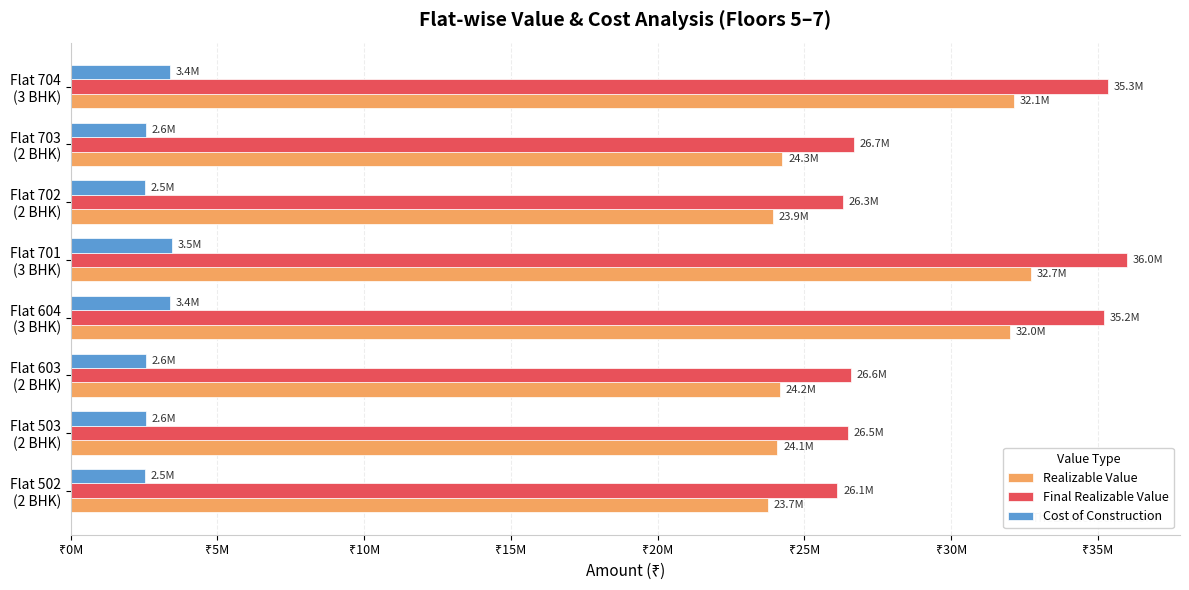

What are all the series names shown in the legend?

Realizable Value, Final Realizable Value, Cost of Construction